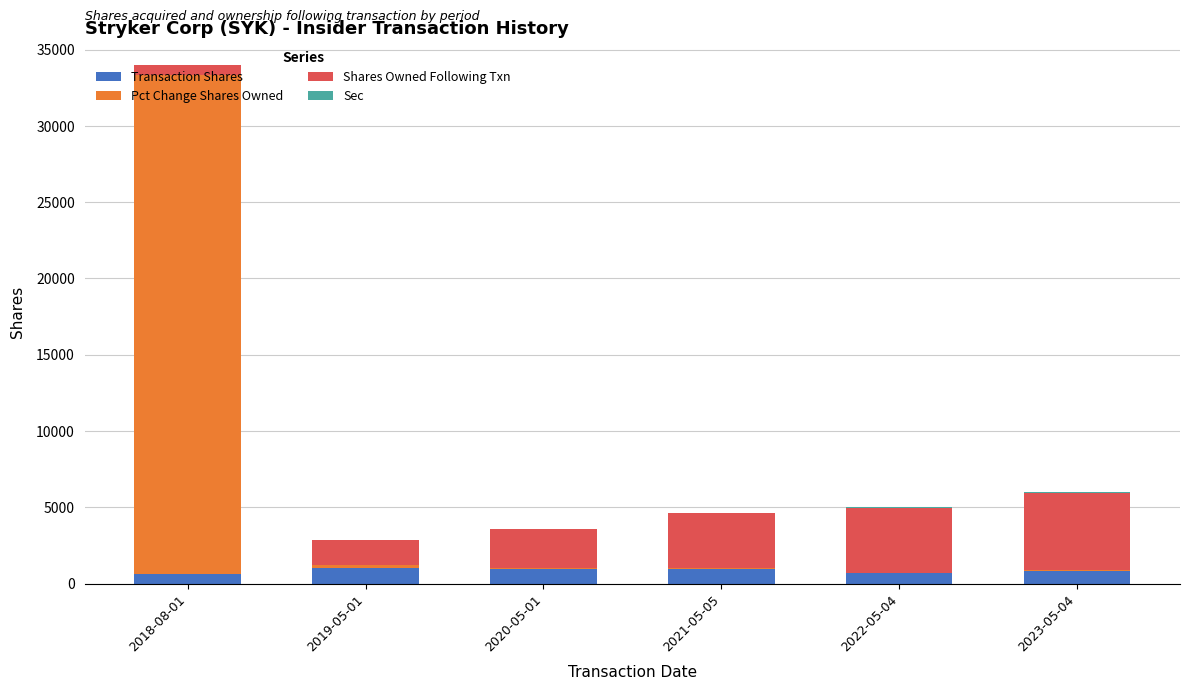

What is the sum of all Transaction Shares values?

5110